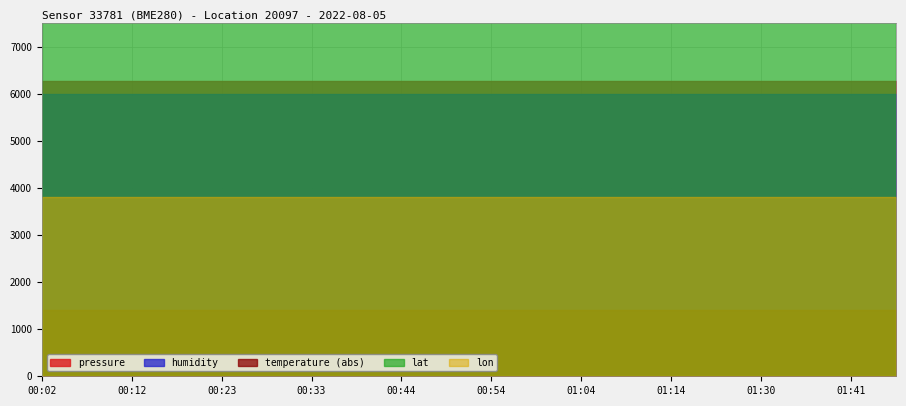

What are all the series names shown in the legend?

pressure, humidity, temperature, lat, lon